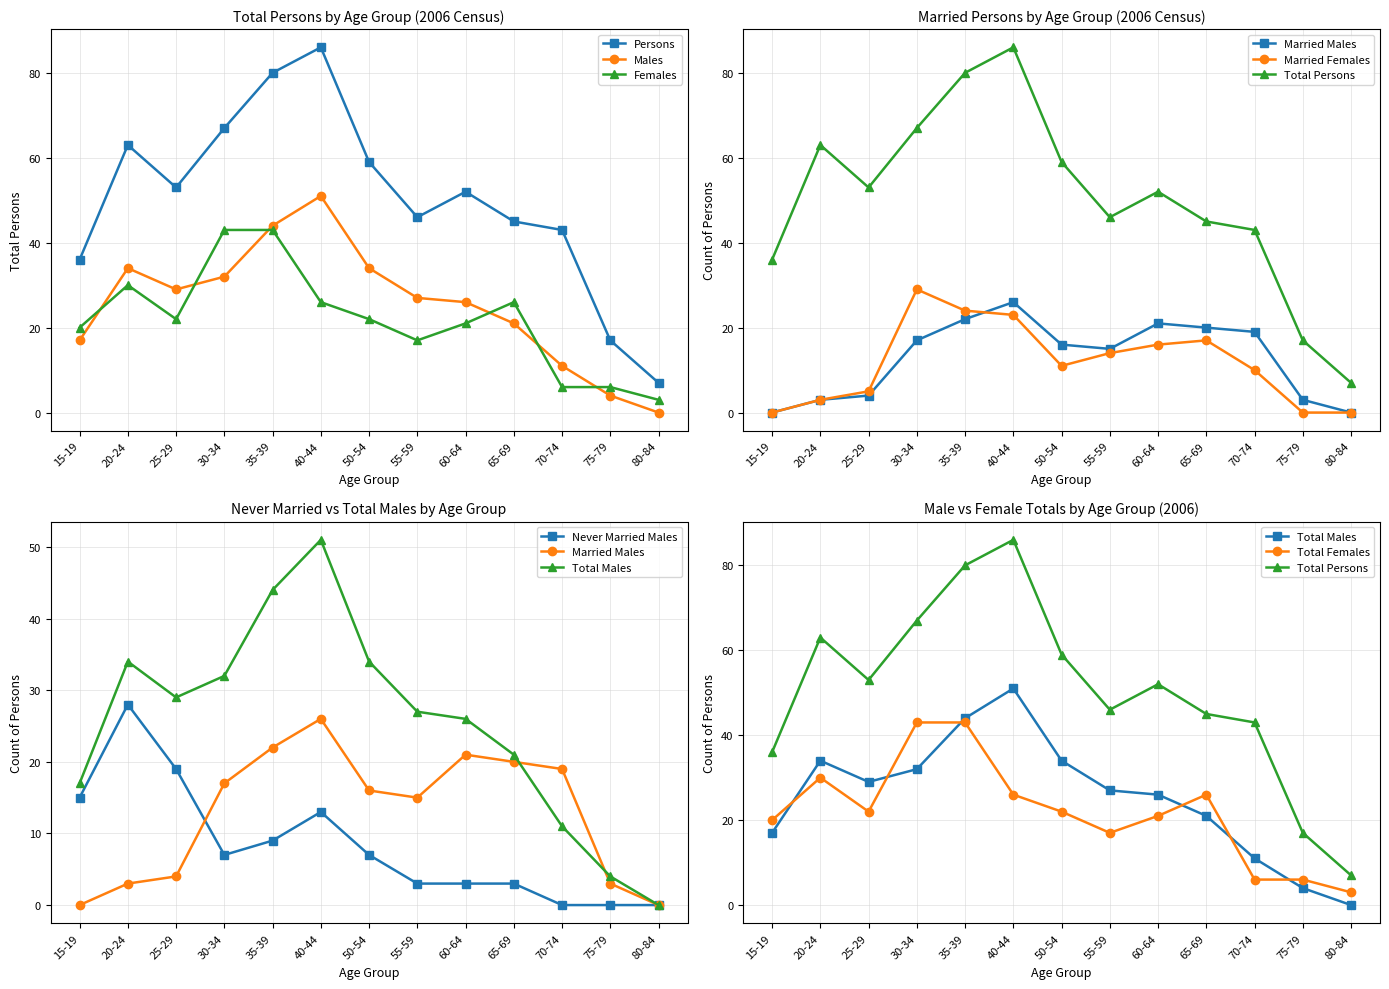

True or false: Males and Persons intersect in this chart.

False